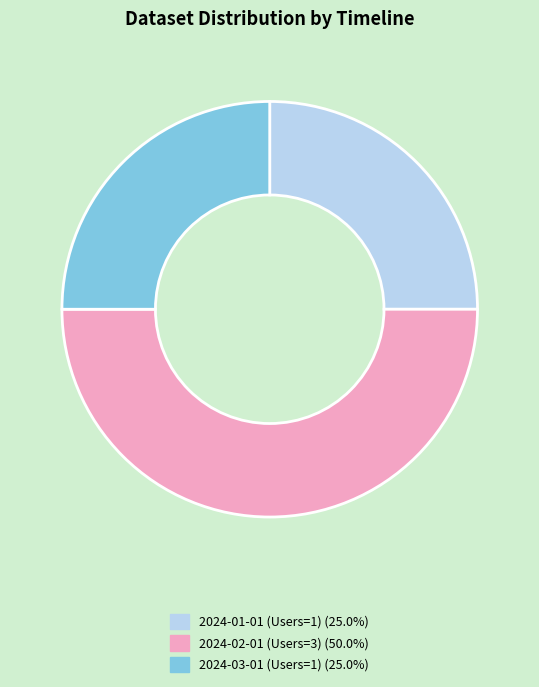

Combined, do 2024-01-01 (Users=1) (25.0%) and 2024-02-01 (Users=3) (50.0%) account for over 50%?

Yes